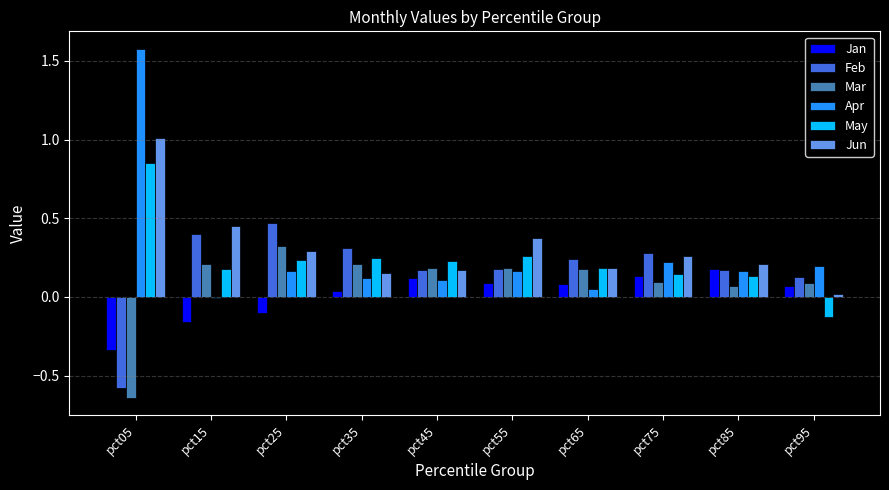

What is the total value across all series at pct05?

1.9